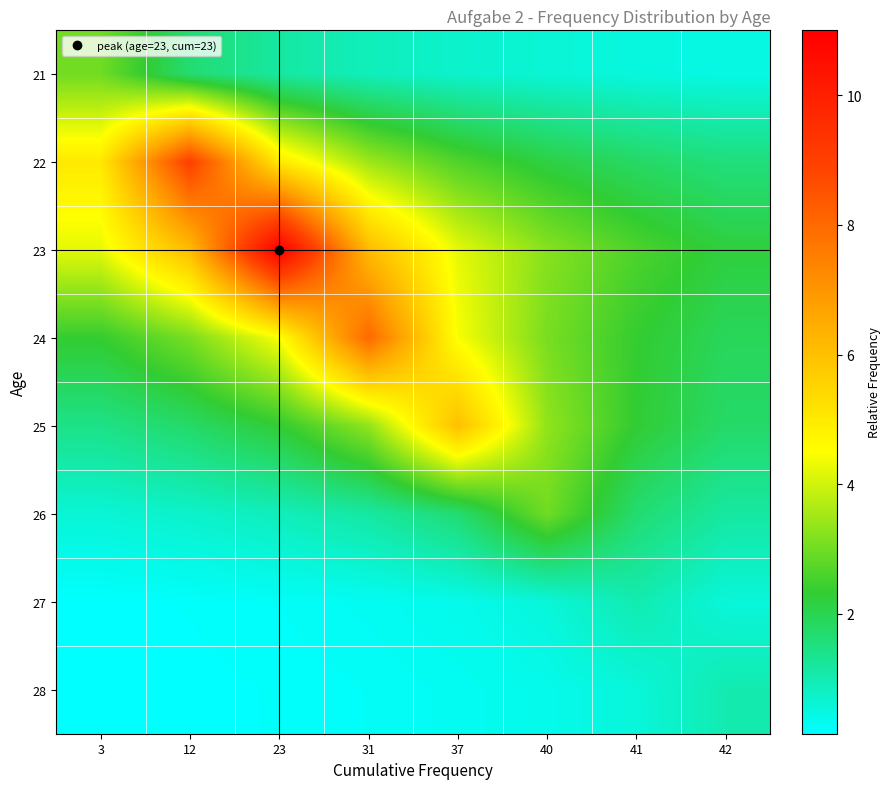

Count the number of data series in this chart.

8